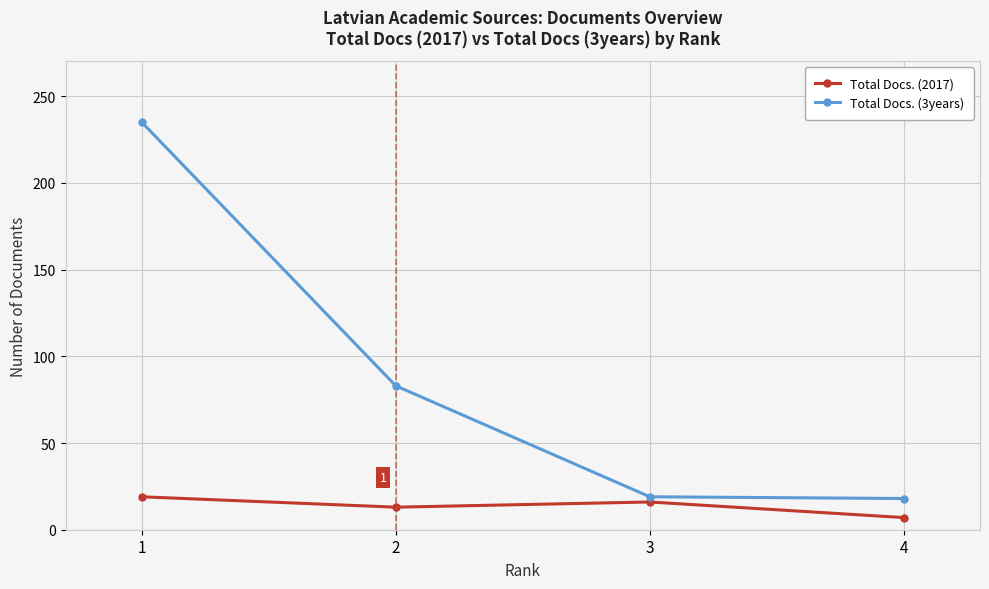

Rank the series at 3 from lowest to highest value.

Total Docs. (2017), Total Docs. (3years)